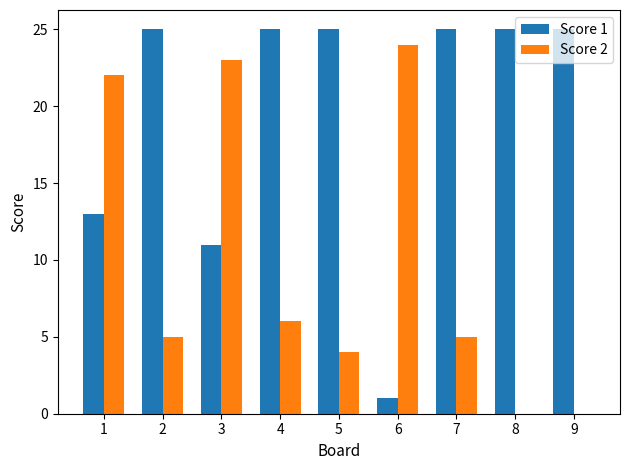

What are all the series names shown in the legend?

Score 1, Score 2